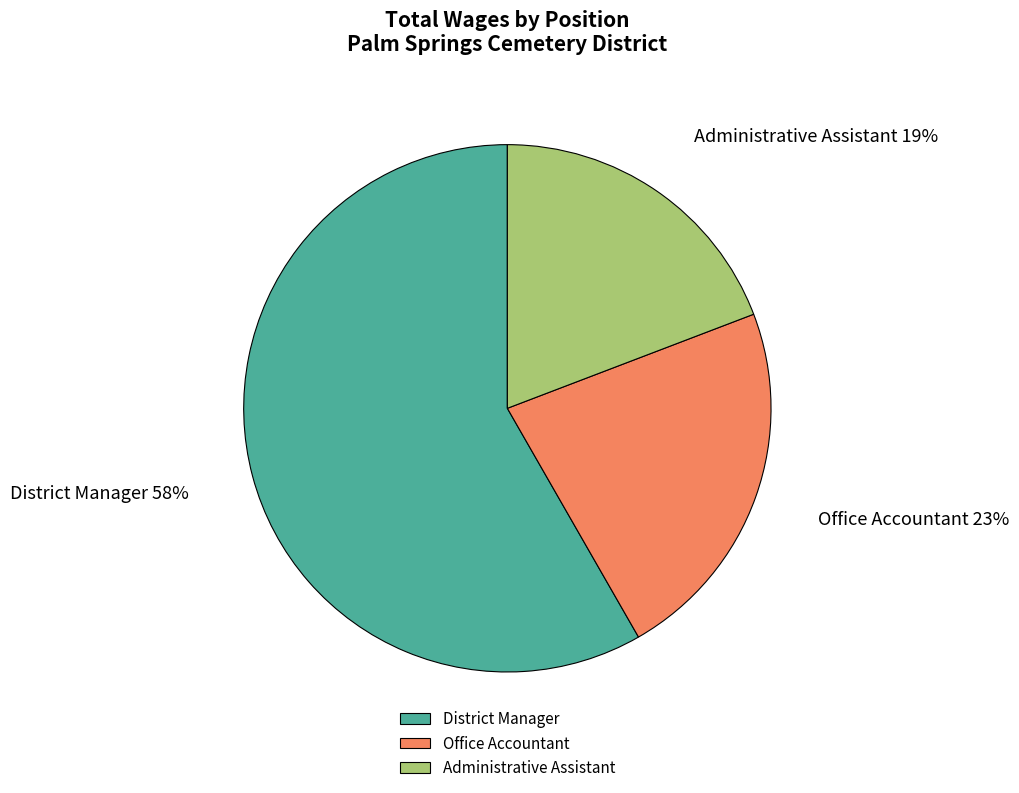

To the nearest percent, what is the difference between the largest and smallest slice percentages?

39%